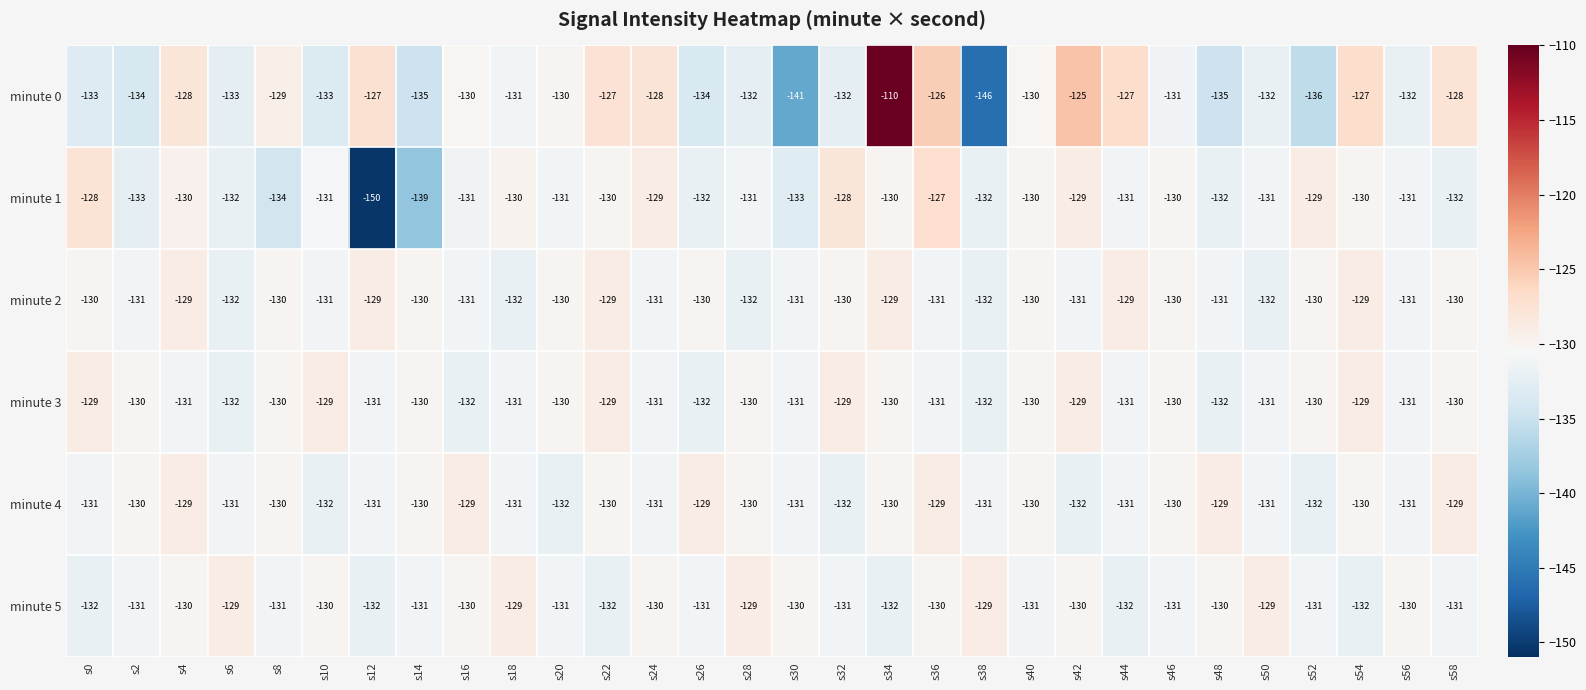

Is it true that minute 0 equals -135 at s48?

True